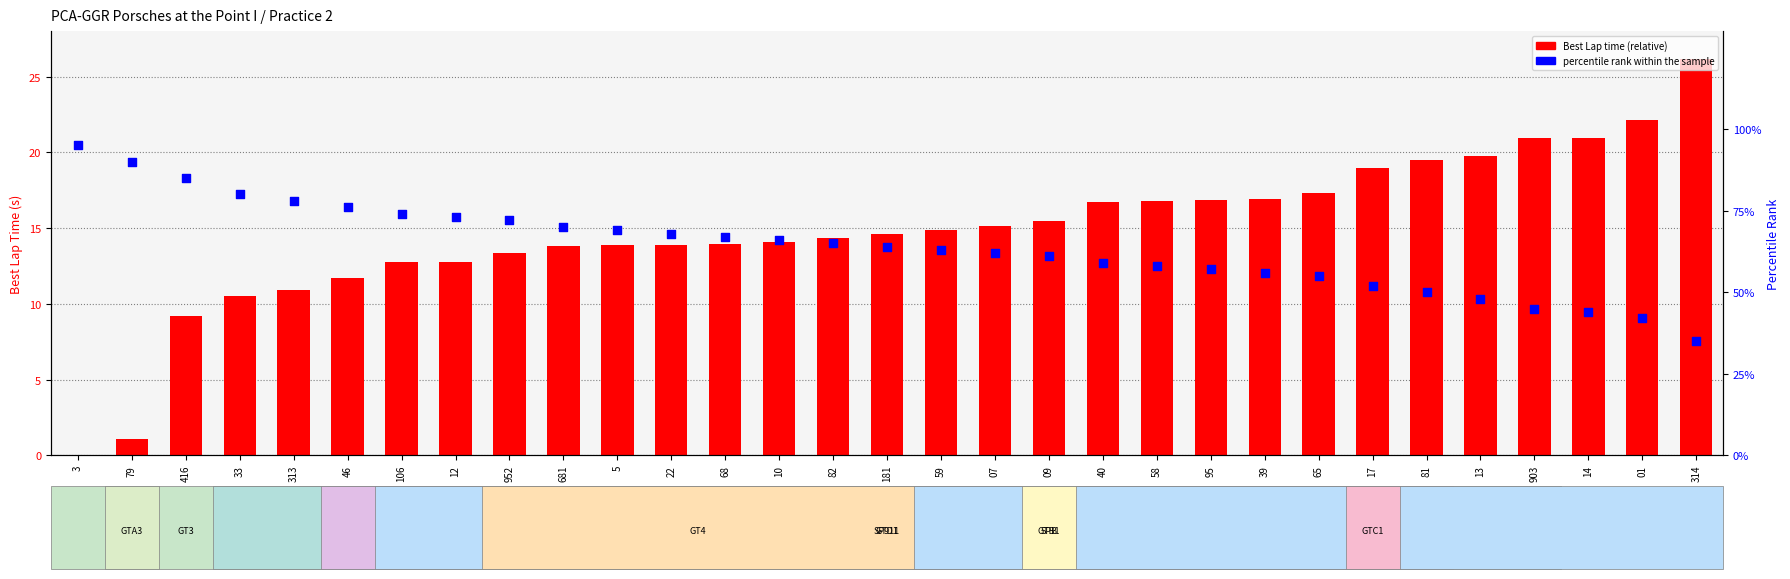

Which series has the largest total across all categories?

percentile rank within the sample